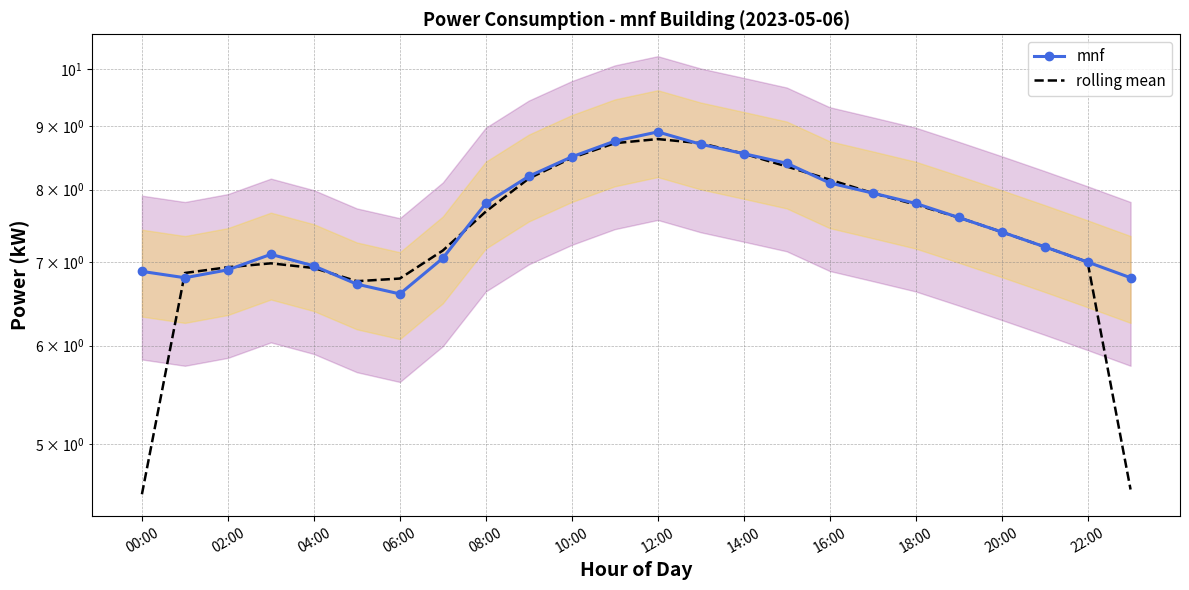

At 13, list the series in order from largest to smallest.

rolling mean, mnf